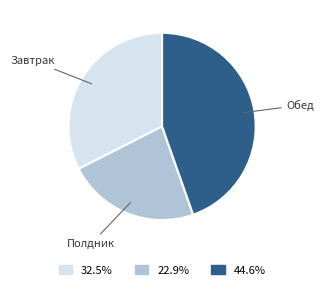

Is there any slice that represents more than half of the pie?

No